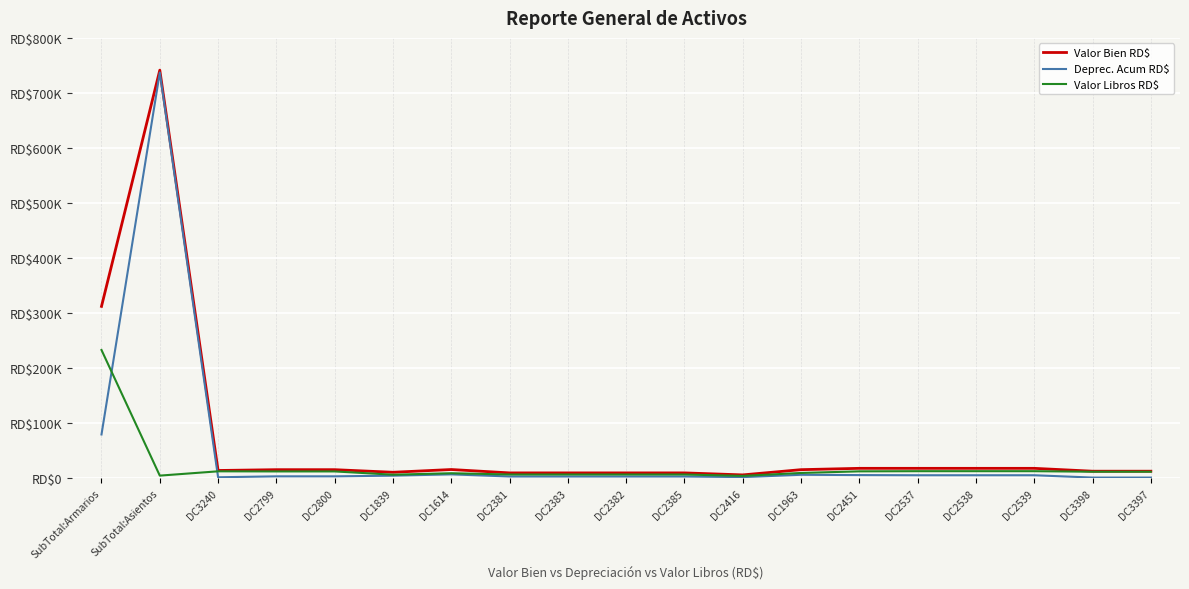

True or false: Valor Bien RD$ and Valor Libros RD$ cross at least once.

False